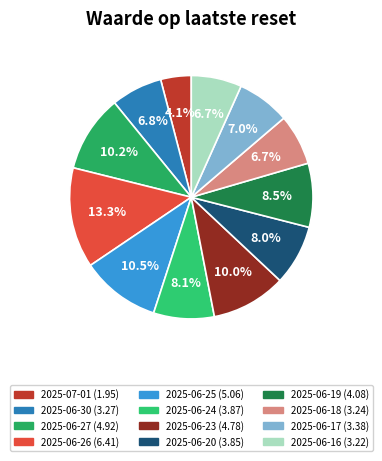

Is the sum of 2025-06-30 and 2025-06-26 greater than half?

No